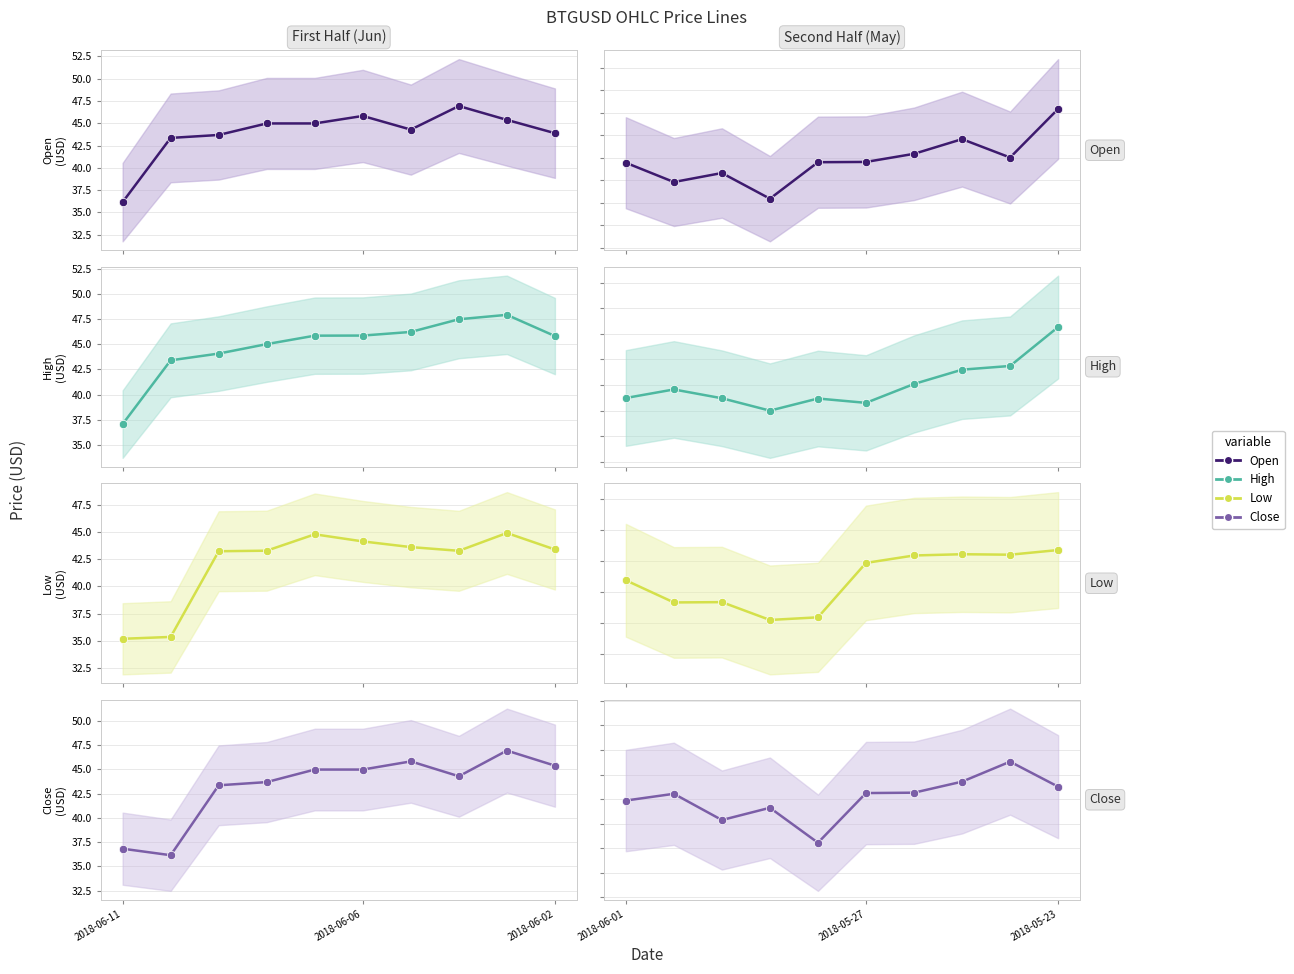

Which series changed the most between 4 and 7?

Close